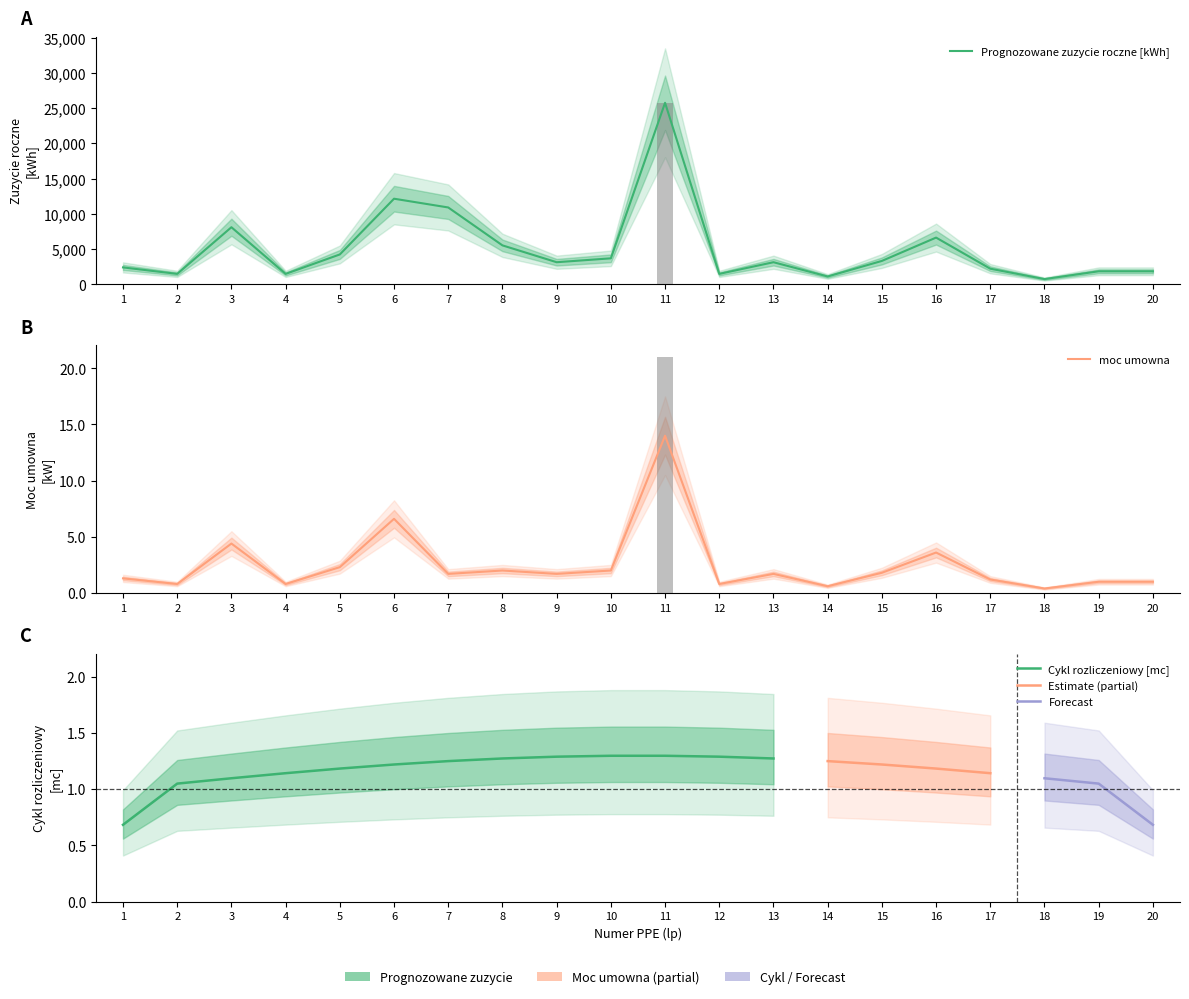

The moc umowna series shows 1.8 at 16. True or false?

False